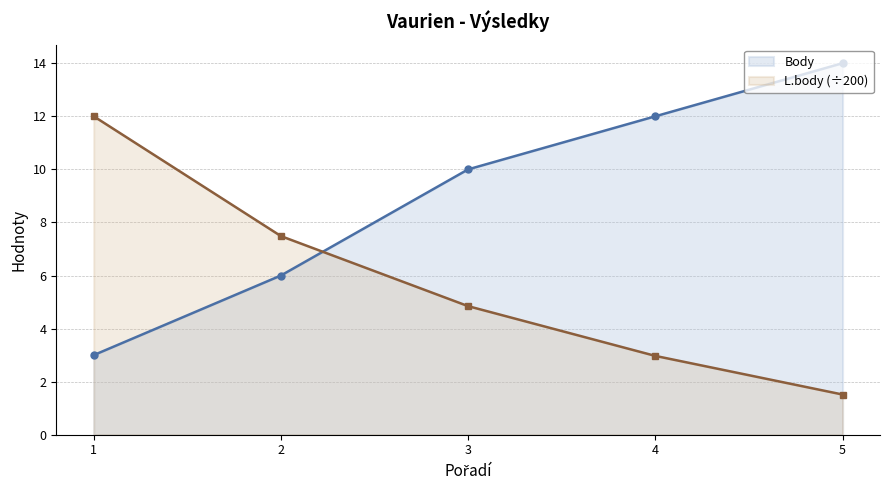

Reading left to right, list all the values displayed in this chart.

Body: 1=3.0	2=6.0	3=10.0	4=12.0	5=14.0
L.body: 1=12.0	2=7.5	3=4.8	4=3.0	5=1.5